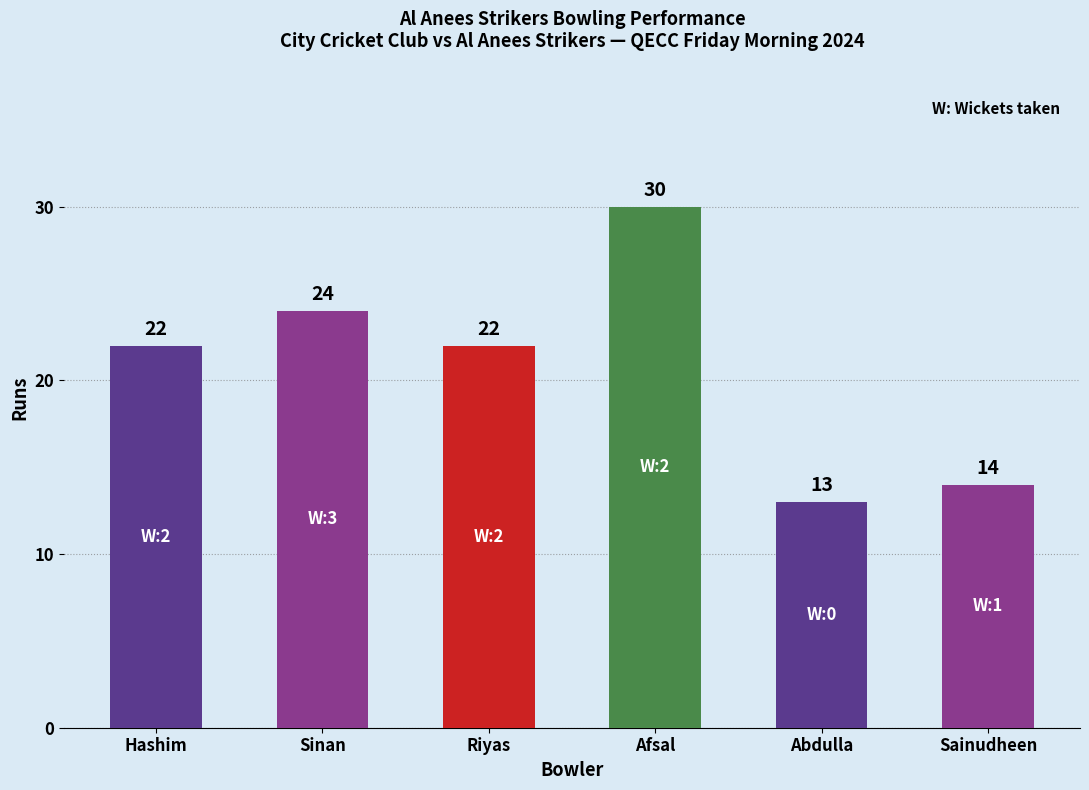

What is the change in value from Sinan to Abdulla?

-11